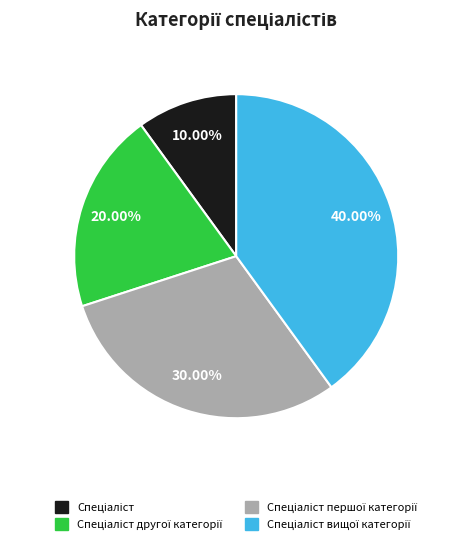

To the nearest percent, what is the average slice percentage?

25%